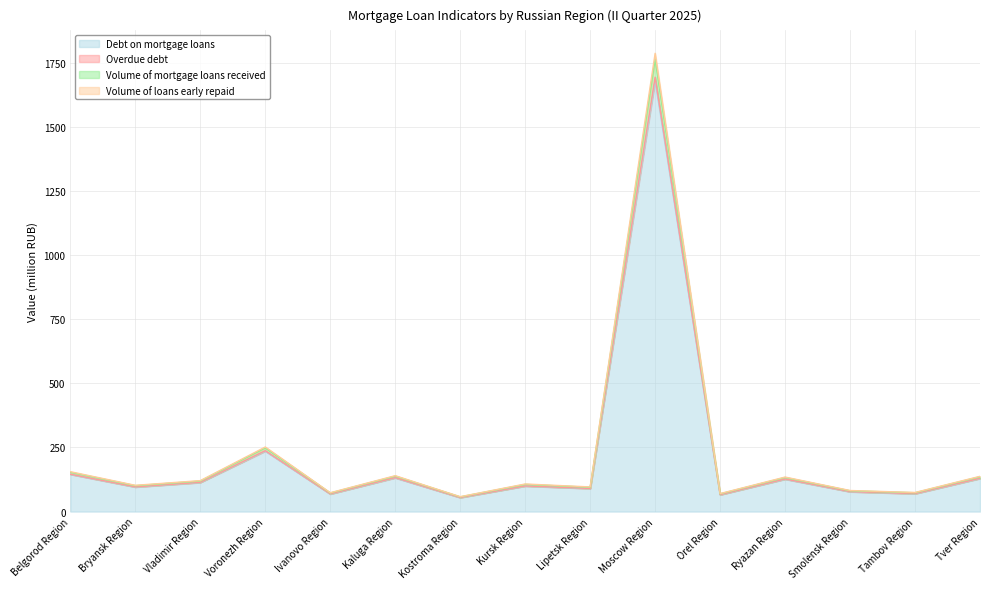

The Volume of loans early repaid series shows 248.2 at Voronezh Region. True or false?

True